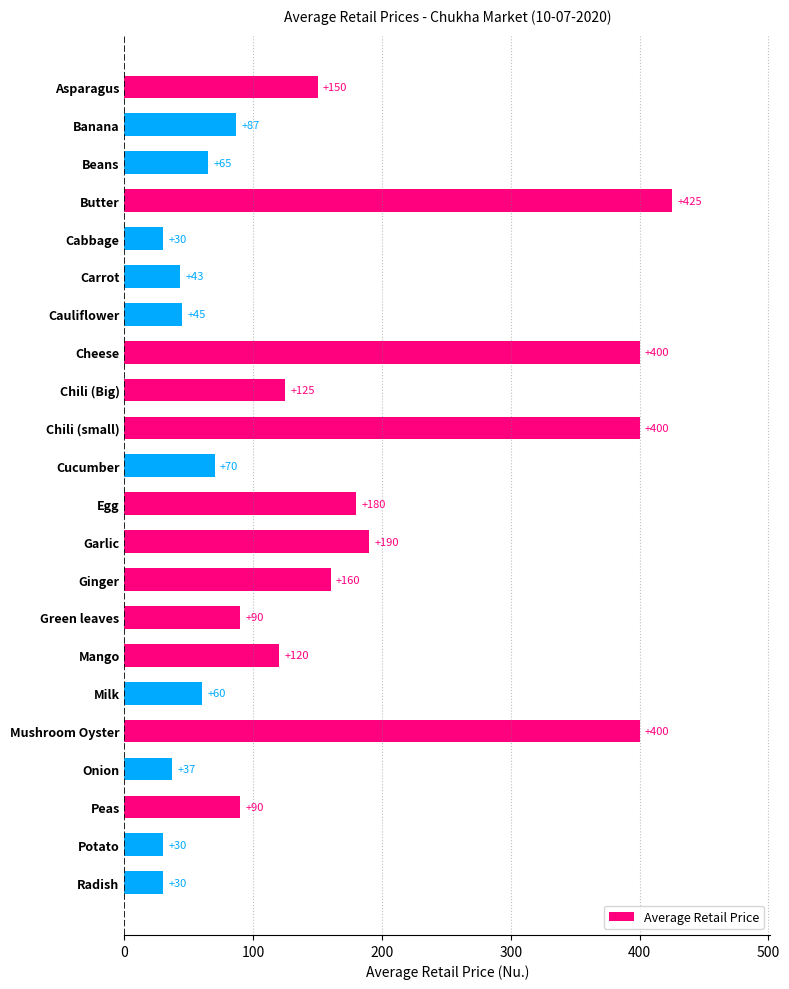

What is the sum of all values?

3226.7